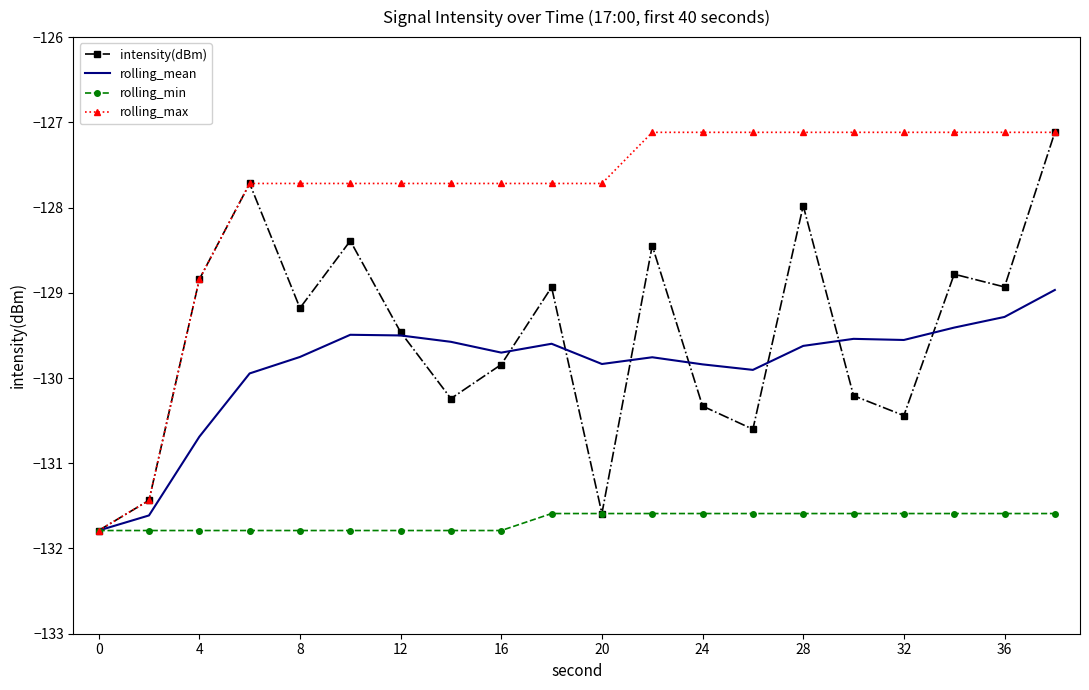

Which series has the largest total across all categories?

rolling_max